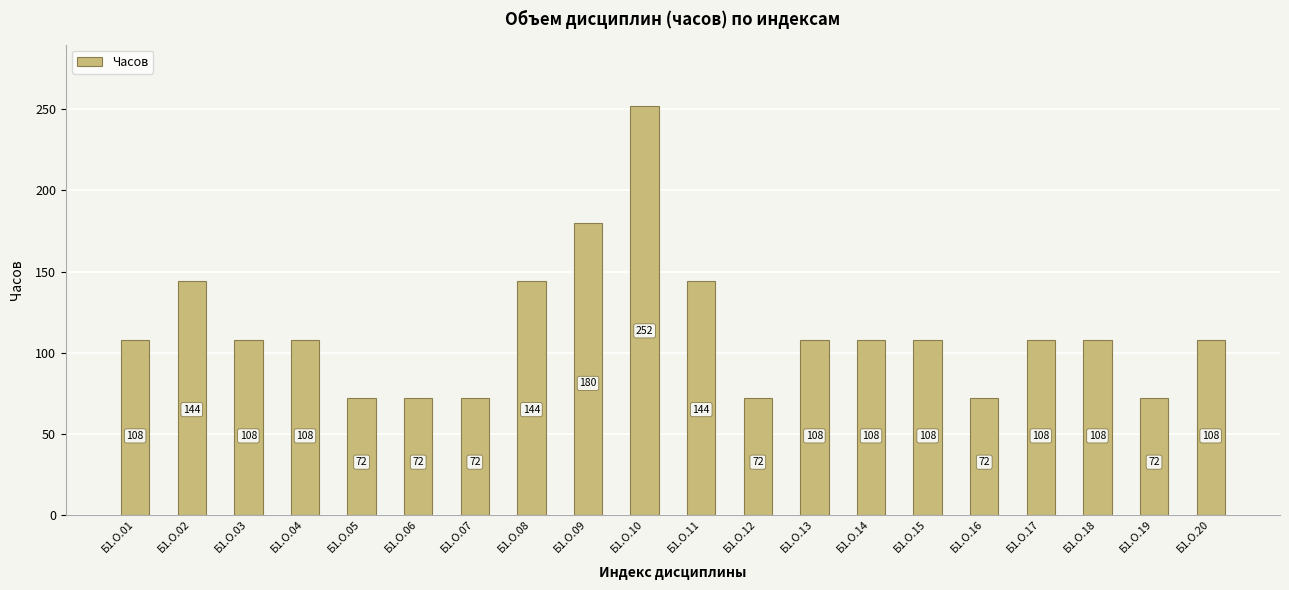

How many series are shown in this chart?

1